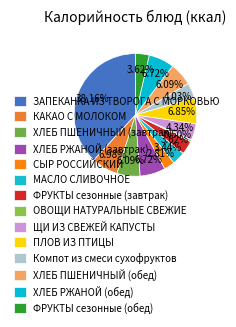

What is the change in value from МАСЛО СЛИВОЧНОЕ to ФРУКТЫ сезонные (завтрак)?

+3.5